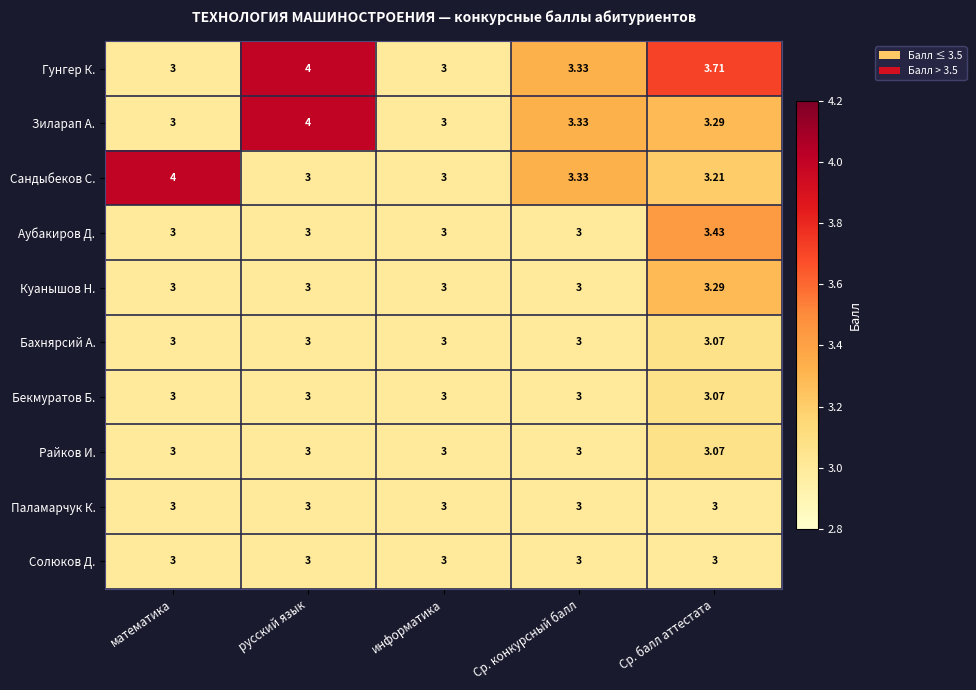

Which category has the highest value in the Аубакиров Д. series?

Ср. балл аттестата